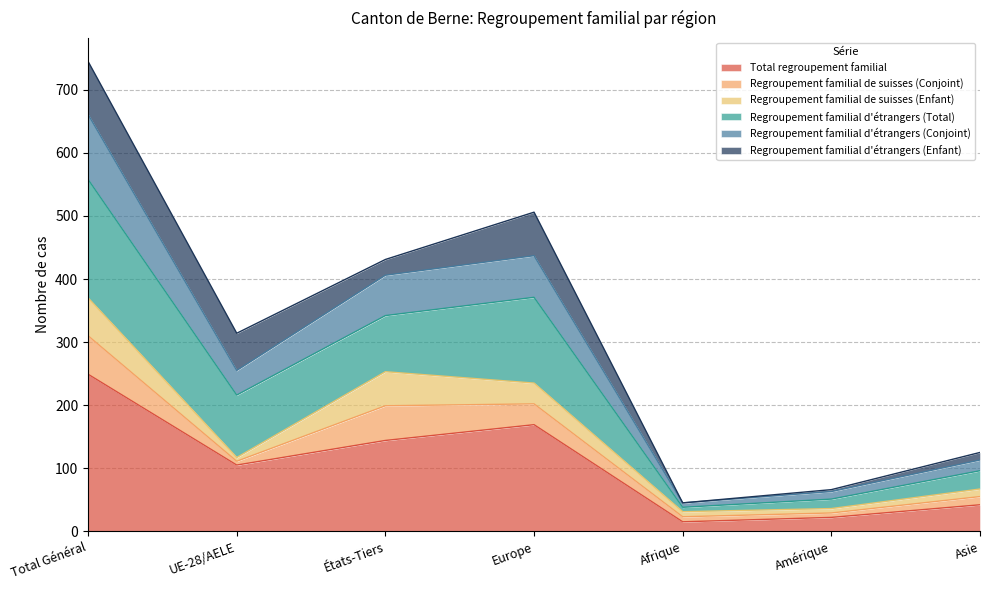

Read the Total regroupement familial value at Europe.

169